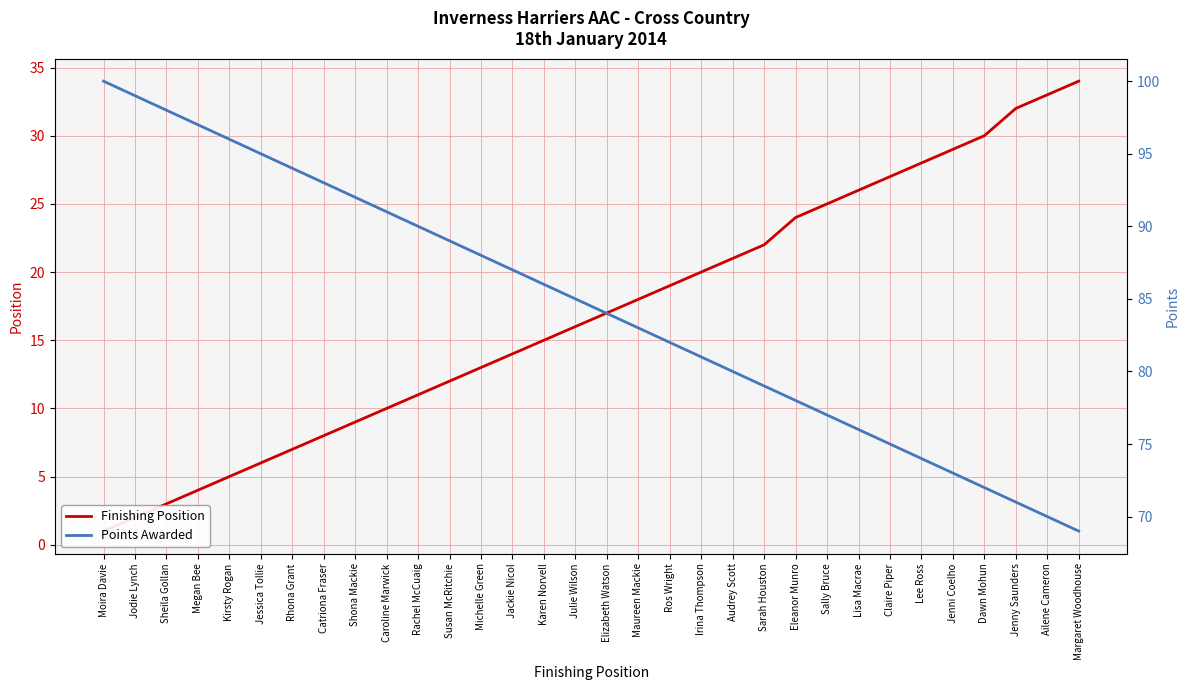

Which series has the widest spread of values?

Finishing Position